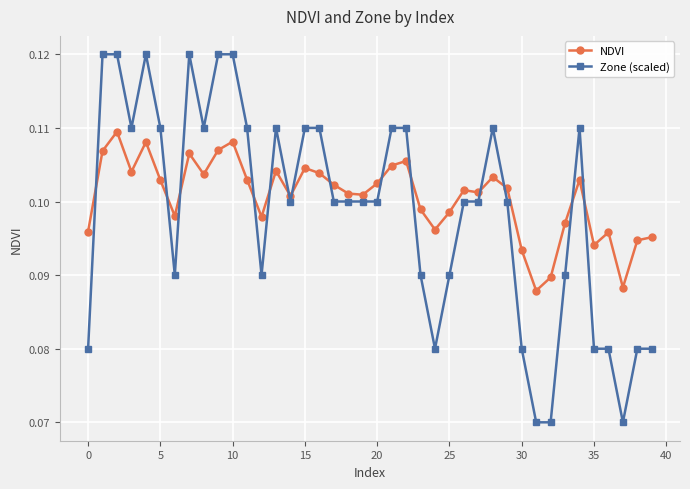

Does the chart have visible grid lines?

Yes